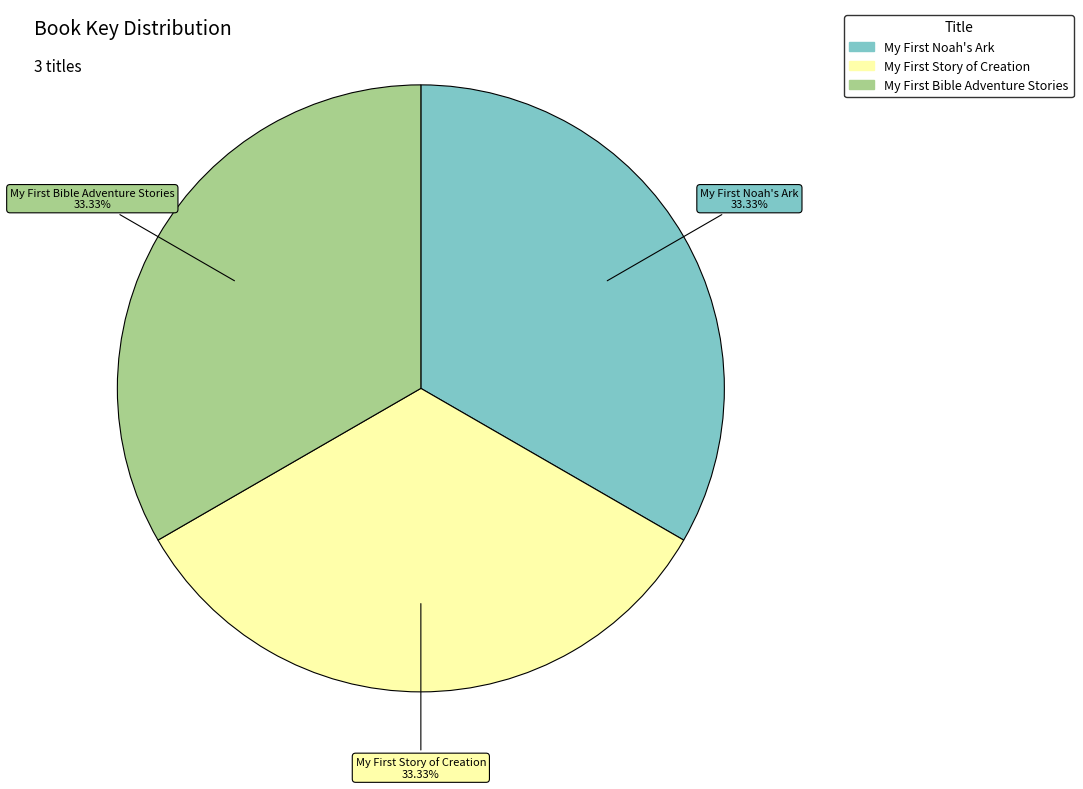

Is there a majority slice in this chart?

No